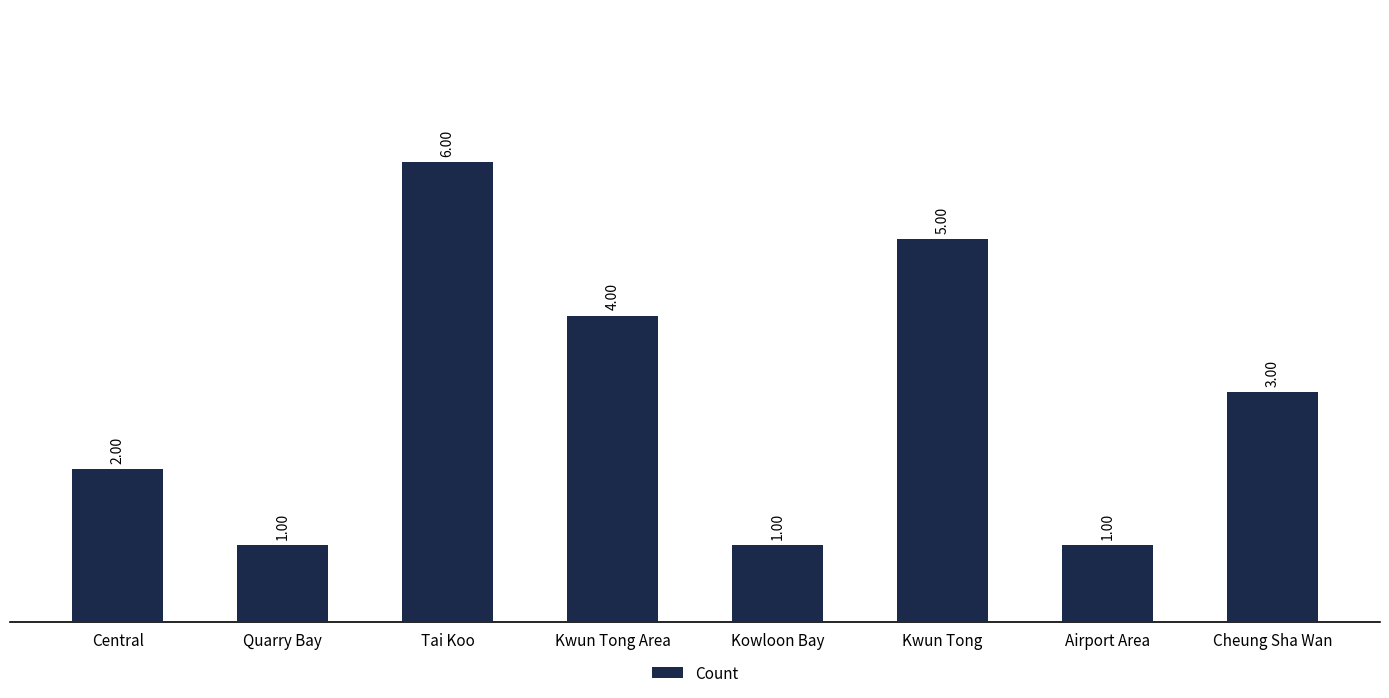

Where does the data first go above 3?

Tai Koo